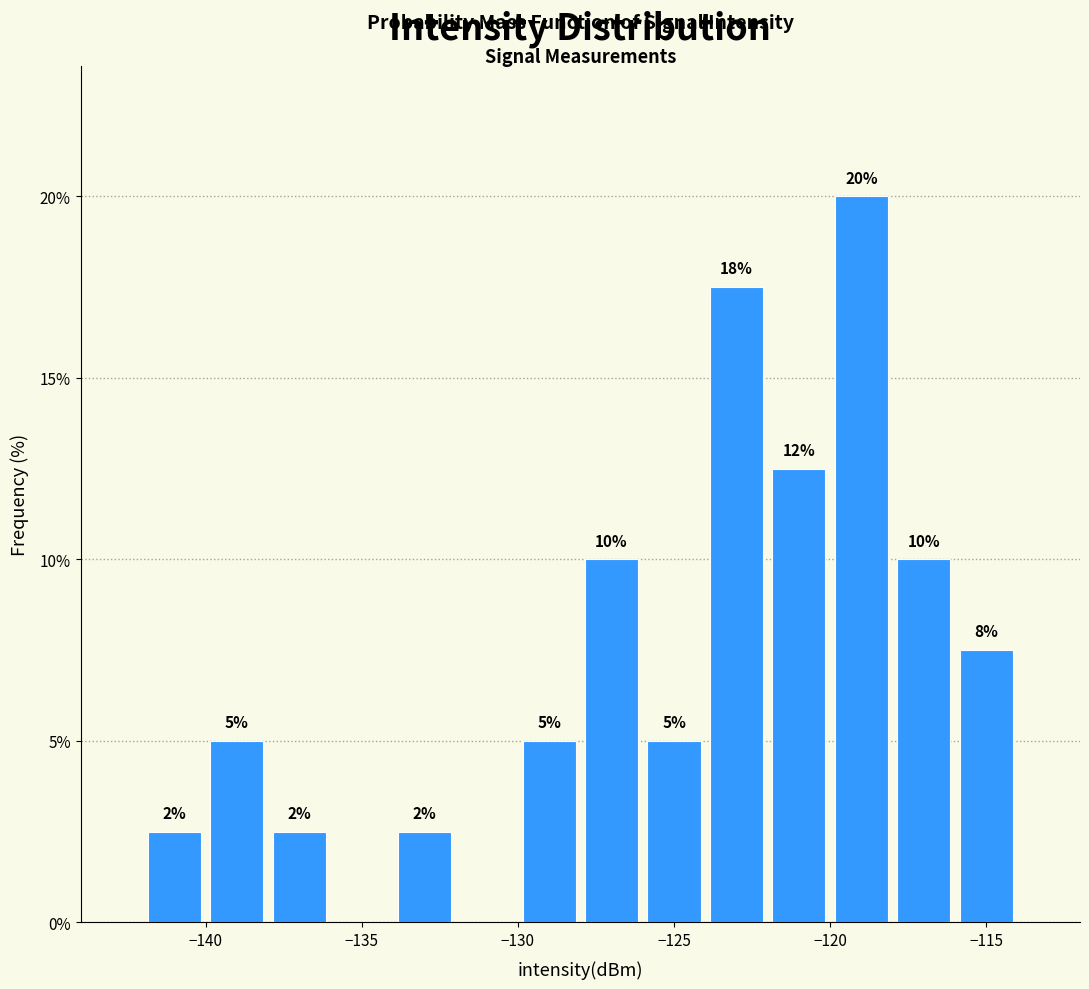

Which range on the x-axis has the tallest bar?

-120 to -118